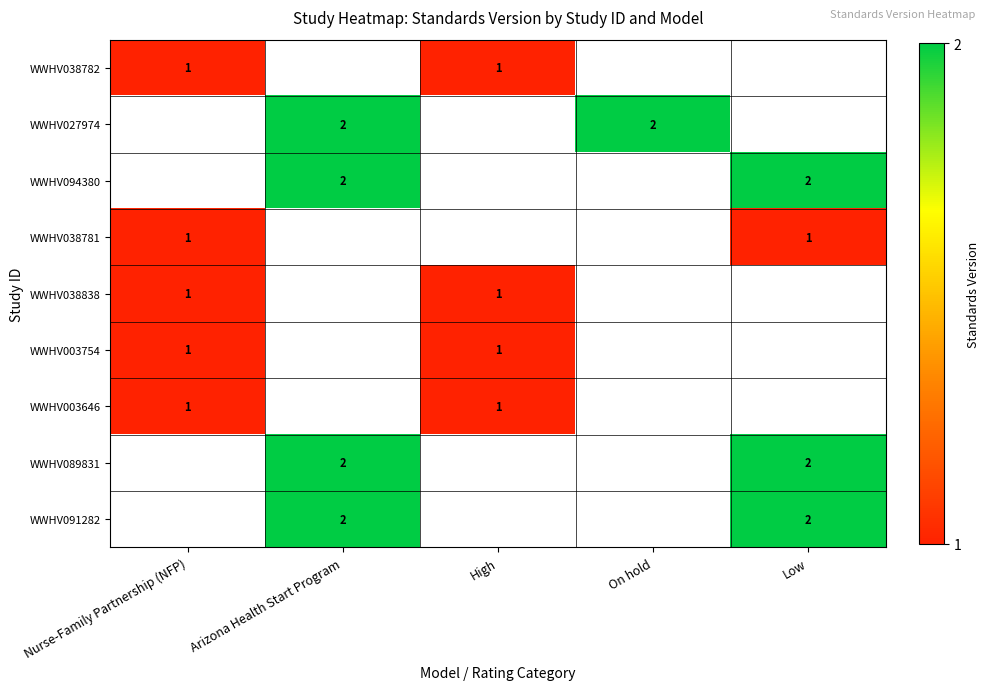

The value of WWHV094380 at Arizona Health Start Program is 2. True or false?

True